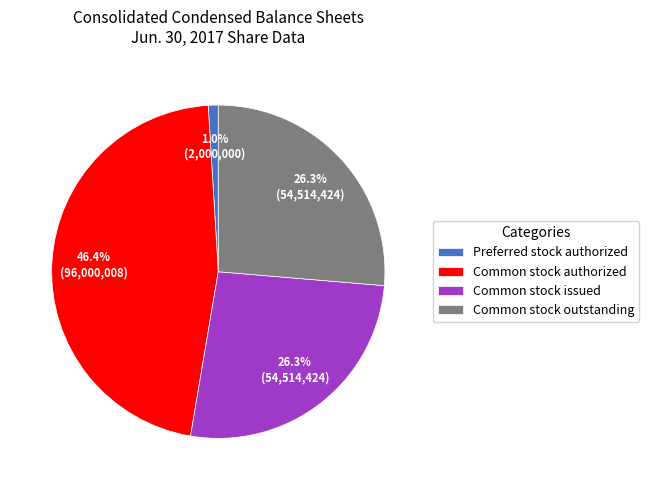

Is the sum of Preferred stock authorized and Common stock authorized greater than half?

No